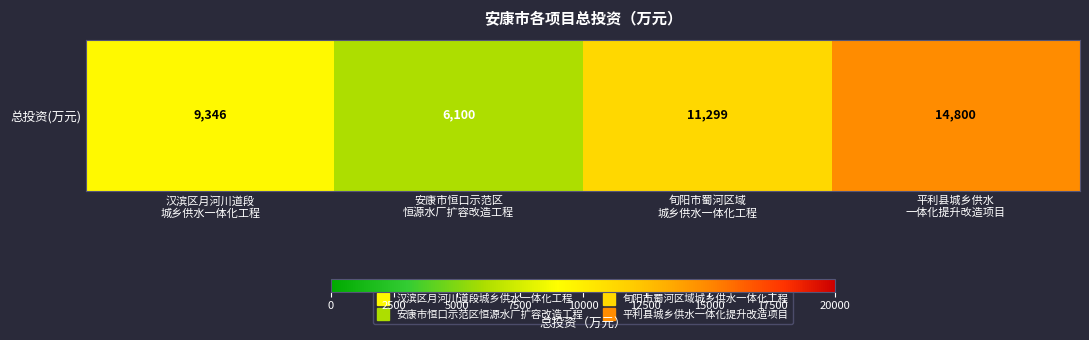

Is it true that the value at 旬阳市蜀河区域
城乡供水一体化工程 is 11298.8?

True